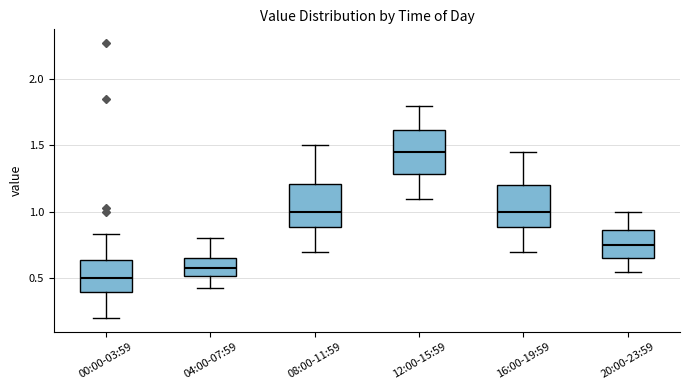

Reading left to right, transcribe this box plot: for each box, give where its median line is, the range the box spans, and where its two whiskers end, as read against the y-axis. The values are not printed on the chart, so give them approximately, as read against the axis.

00:00-03:59: median 0.50, box 0.40 to 0.65, whiskers 0.20 to 0.85
04:00-07:59: median 0.60, box 0.50 to 0.65, whiskers 0.45 to 0.80
08:00-11:59: median 1.00, box 0.90 to 1.20, whiskers 0.70 to 1.50
12:00-15:59: median 1.45, box 1.30 to 1.60, whiskers 1.10 to 1.80
16:00-19:59: median 1.00, box 0.90 to 1.20, whiskers 0.70 to 1.45
20:00-23:59: median 0.75, box 0.65 to 0.85, whiskers 0.55 to 1.00